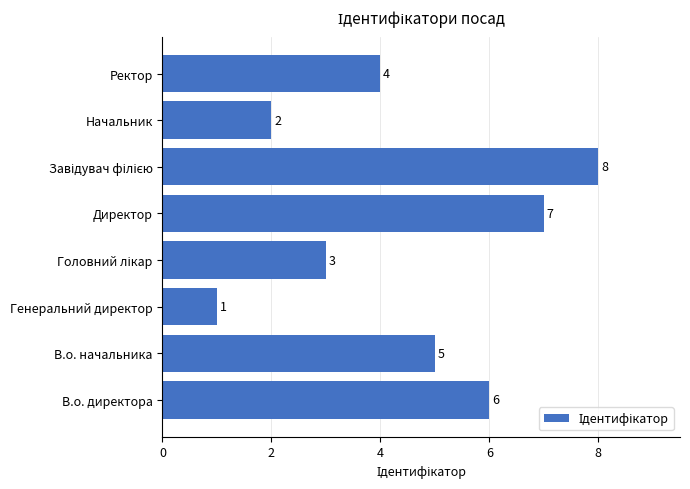

Is it true that the value at В.о. начальника is 5?

True